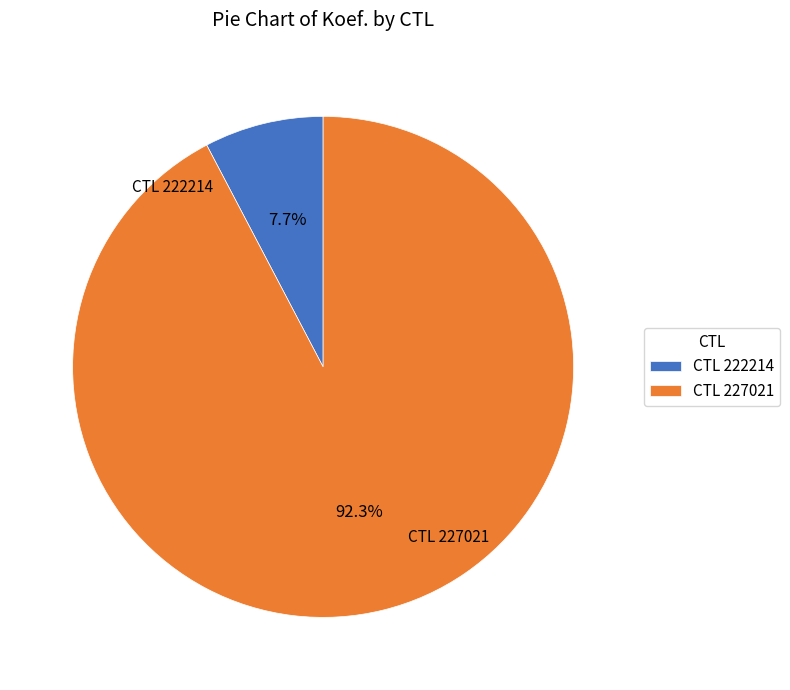

Rank the categories by value from lowest to highest.

CTL 222214, CTL 227021